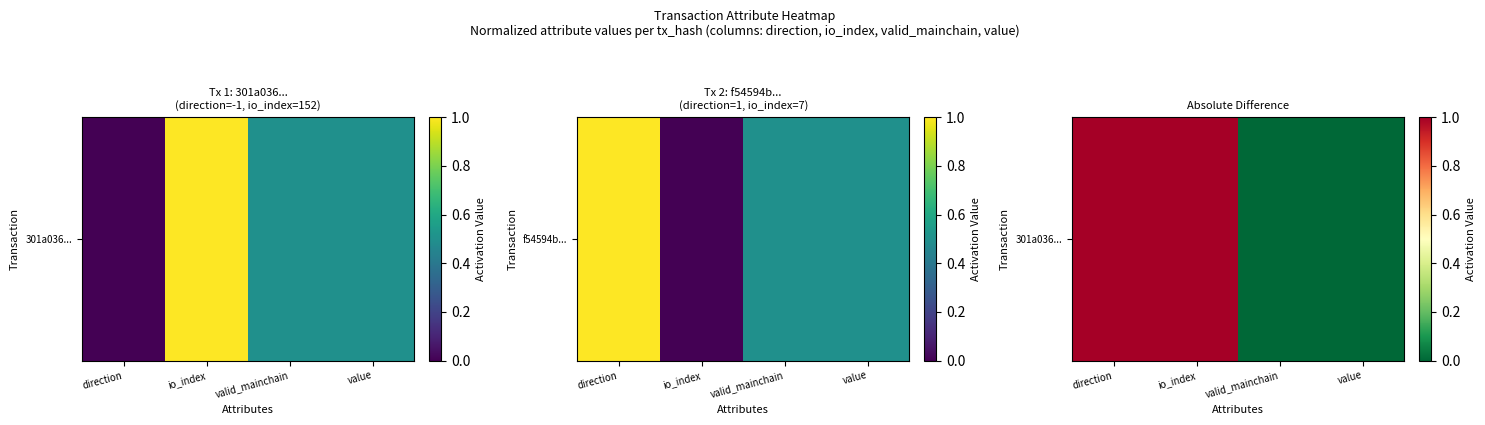

What is the difference between the maximum and minimum values?

1